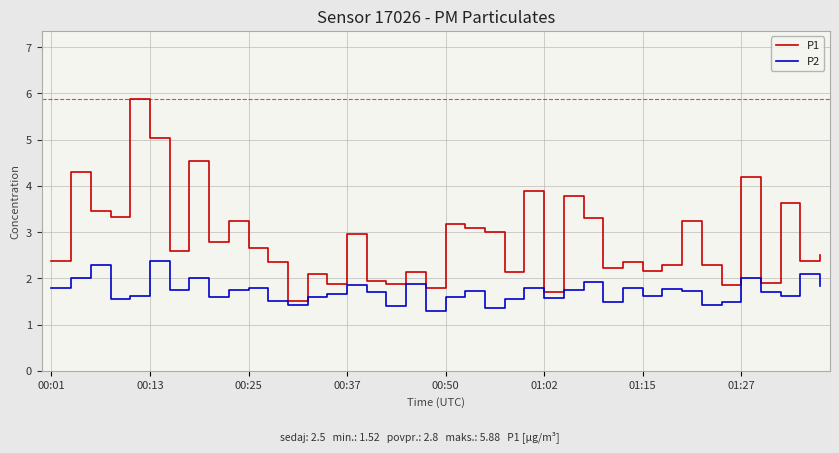

True or false: P2 and P1 intersect in this chart.

False